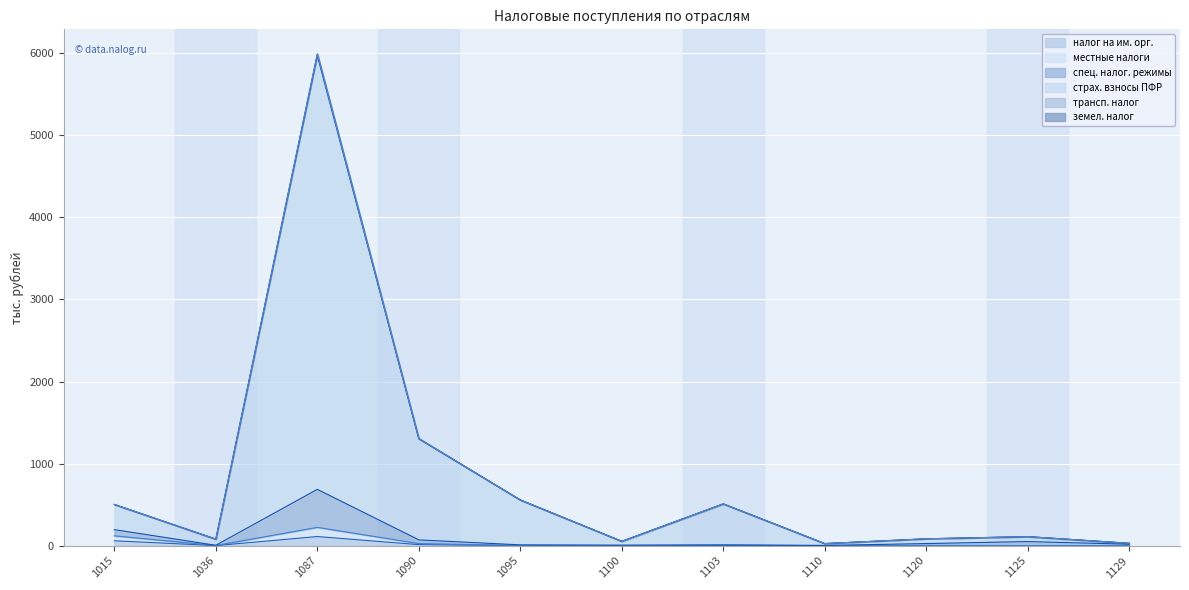

What is the difference between the highest and lowest values at 1087?

5880.0